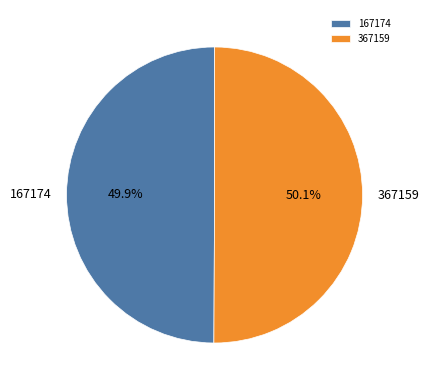

To the nearest percent, what percentage of the pie is 367159?

50%